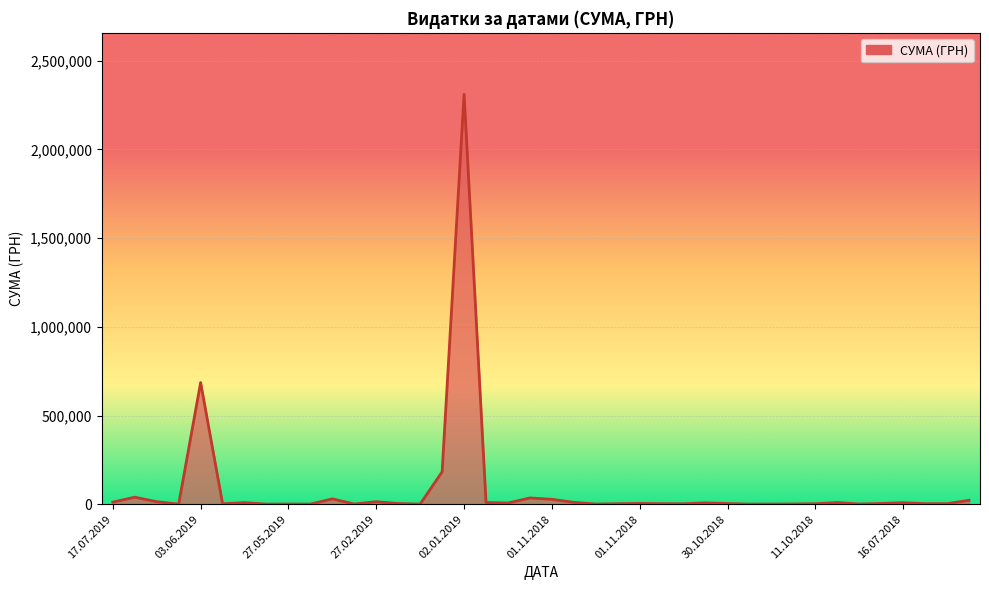

What is the difference between the maximum and minimum values?

2309614.0